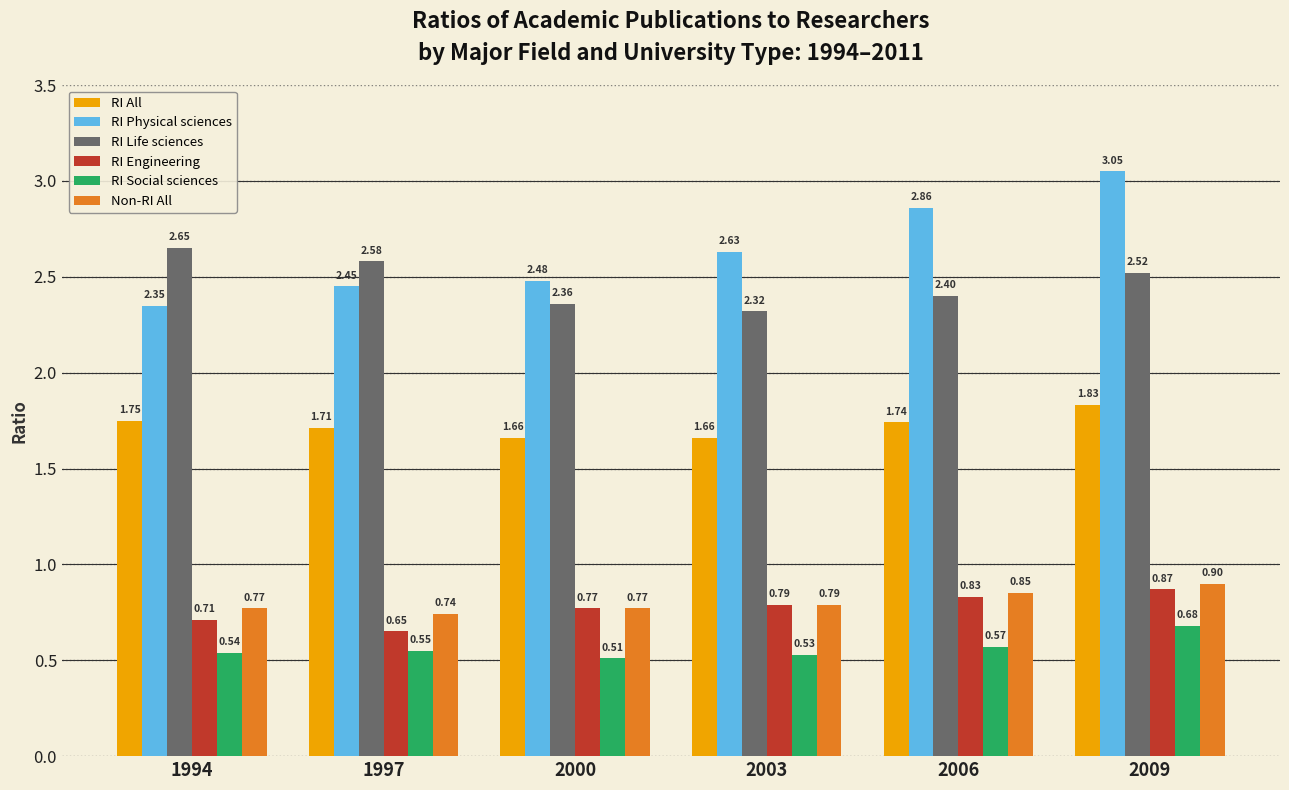

Which series changed the most between 2006 and 2009?

RI Physical sciences